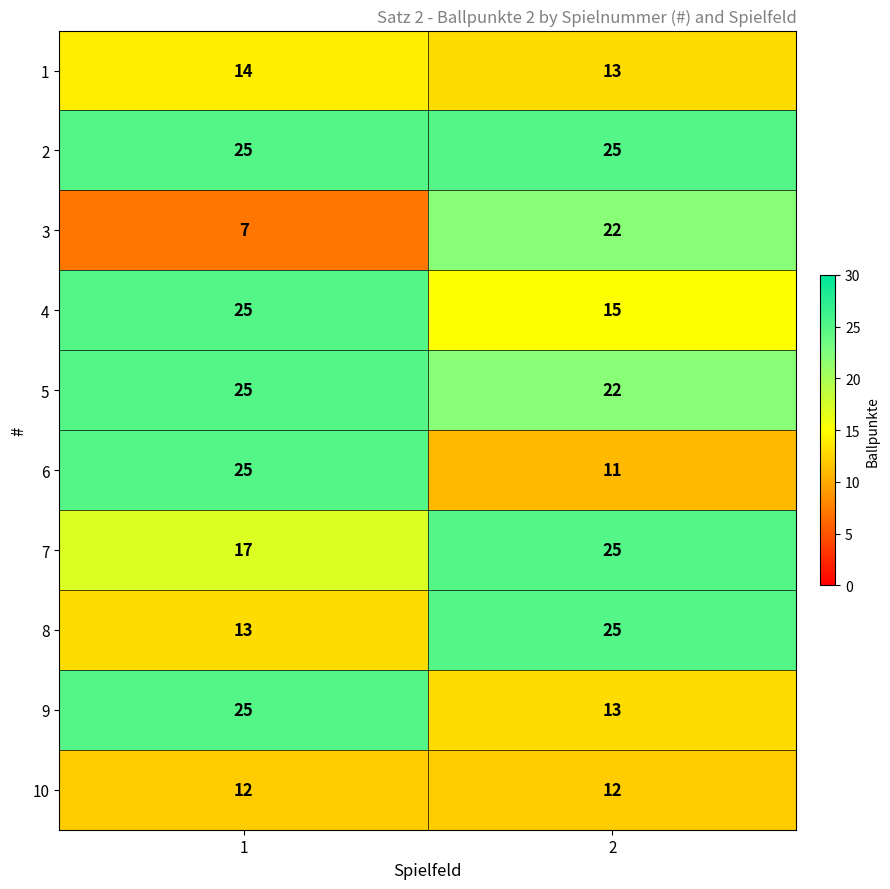

Is it true that 1 equals 4 at 1?

False